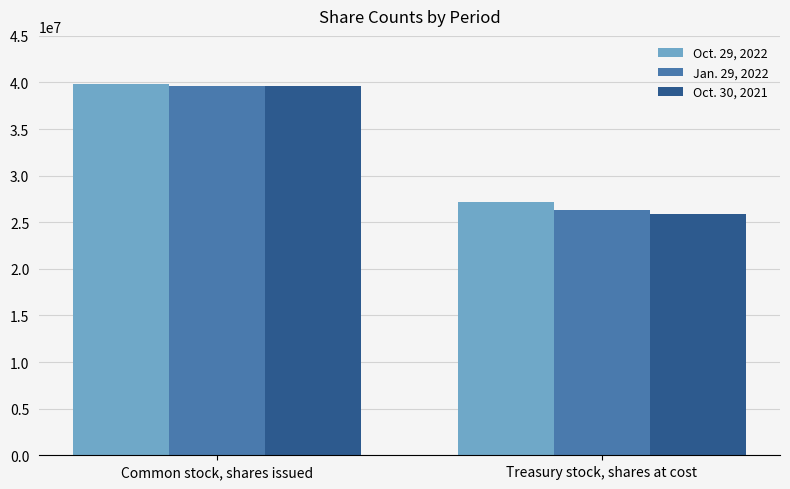

Which series has the widest spread of values?

Oct. 30, 2021